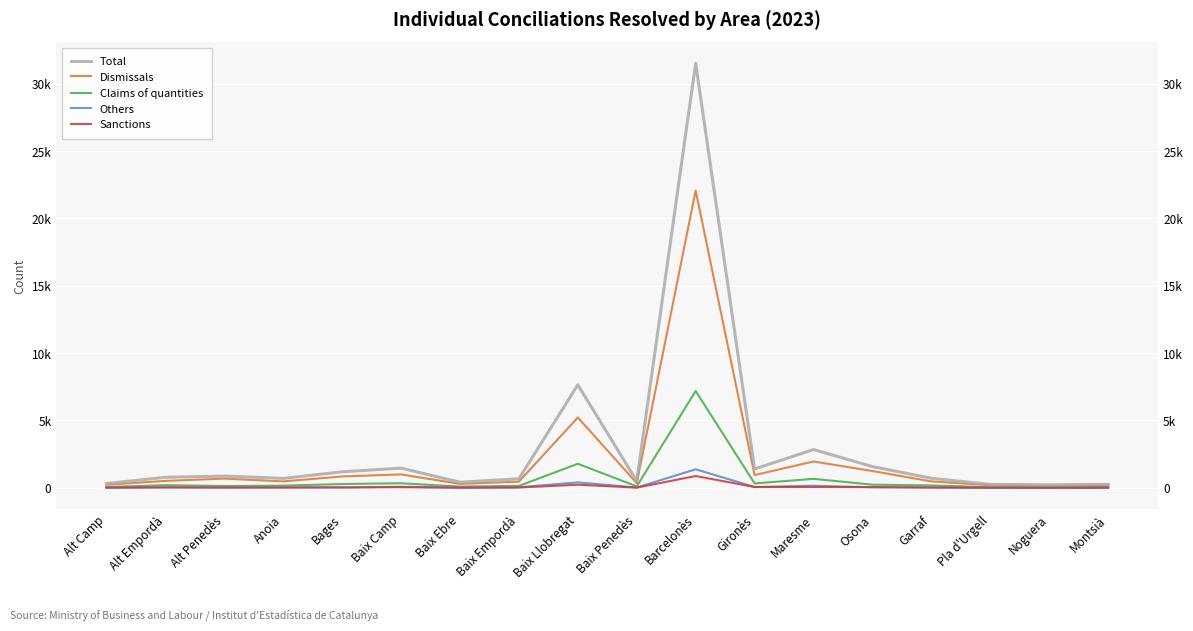

What is the highest value of the Others series?

1377